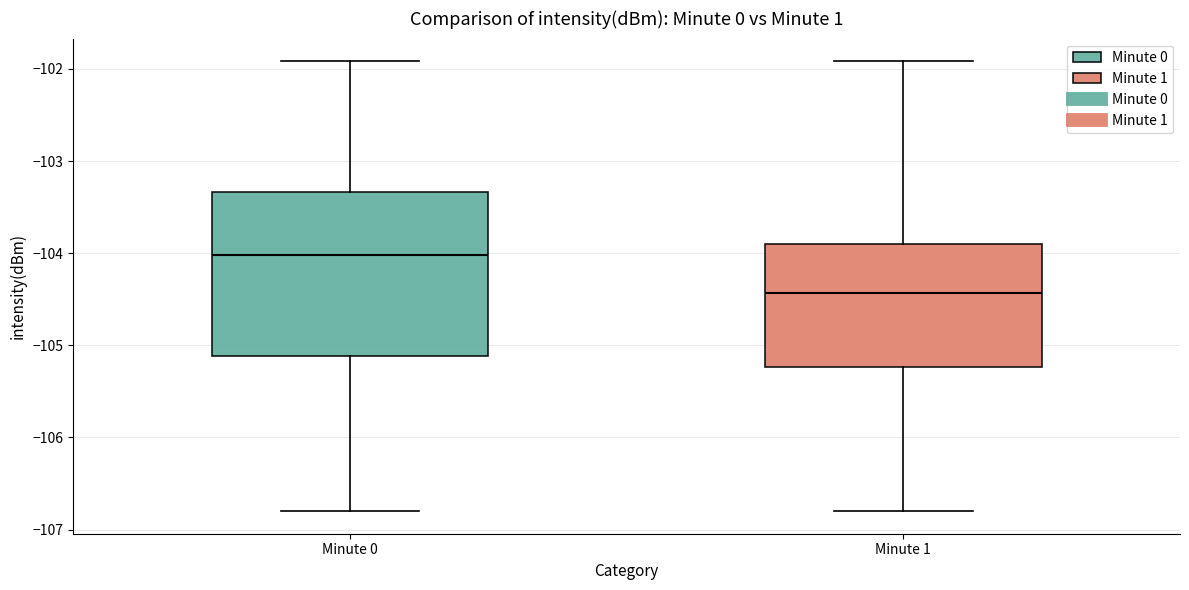

Where does the lower whisker of the box for Minute 0 end on the y-axis? The values are not printed on the chart, so give them approximately, as read against the axis.

-106.8